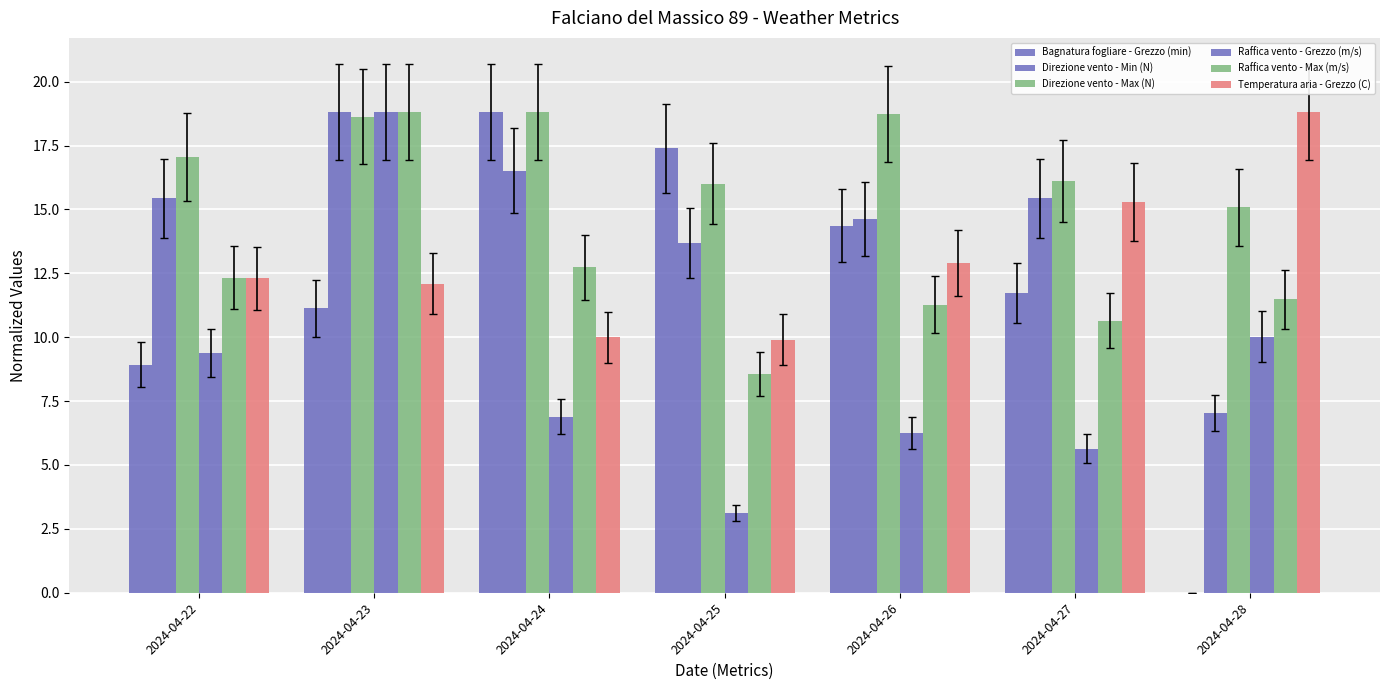

Are the bars horizontal?

No